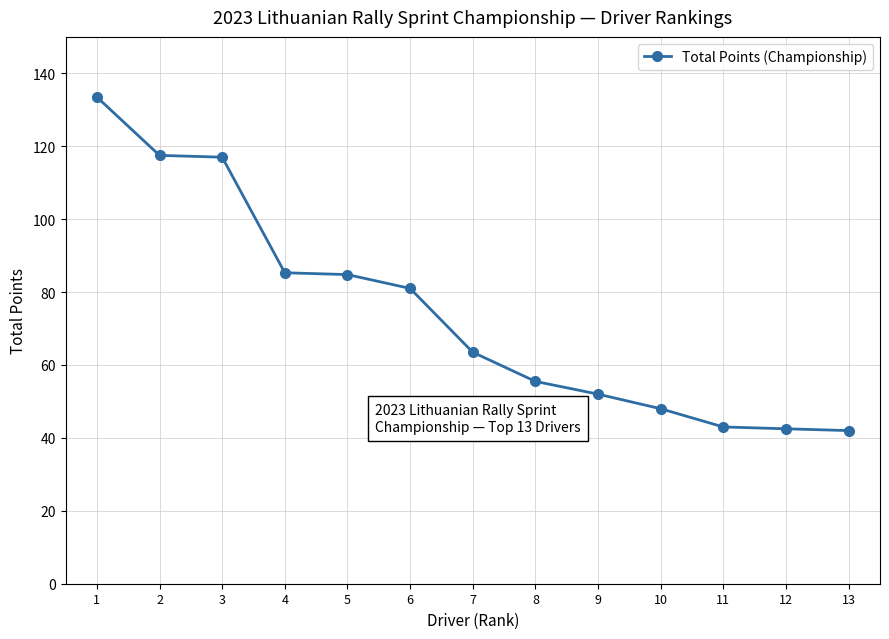

What is the value of the 5th point from the left?

84.8